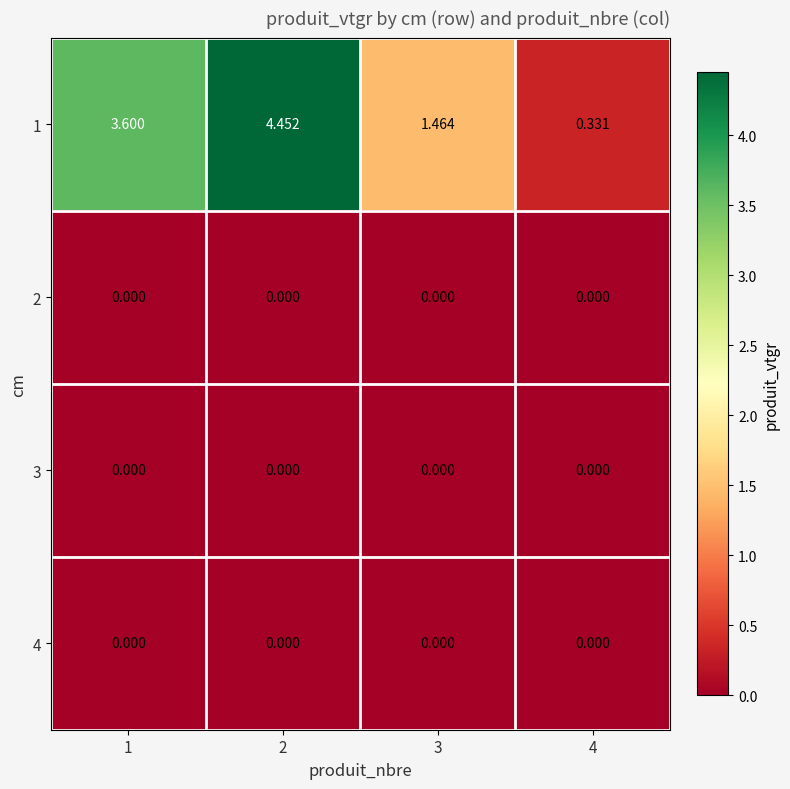

How many categories are shown in the chart?

4